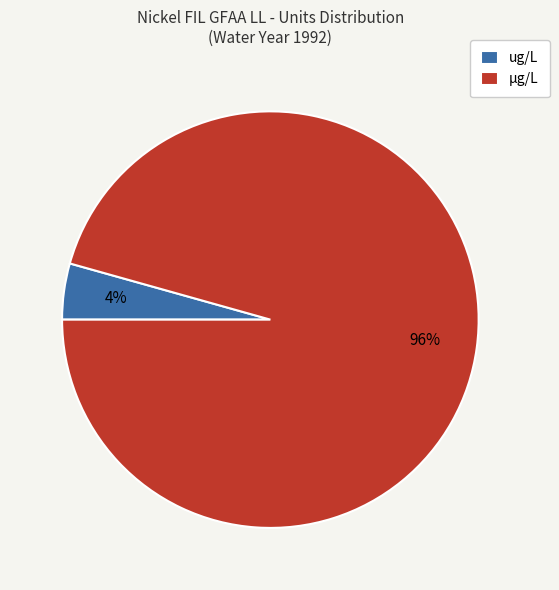

Is the sum of µg/L and ug/L greater than half?

Yes